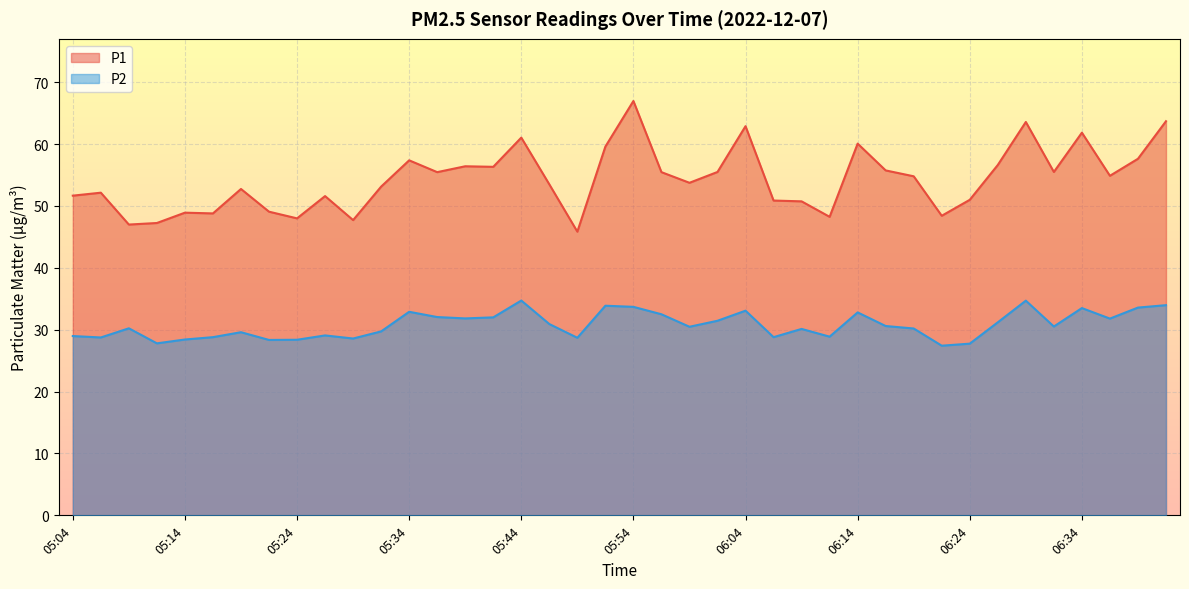

The value of P1 at 05:04 is 72.2. True or false?

False